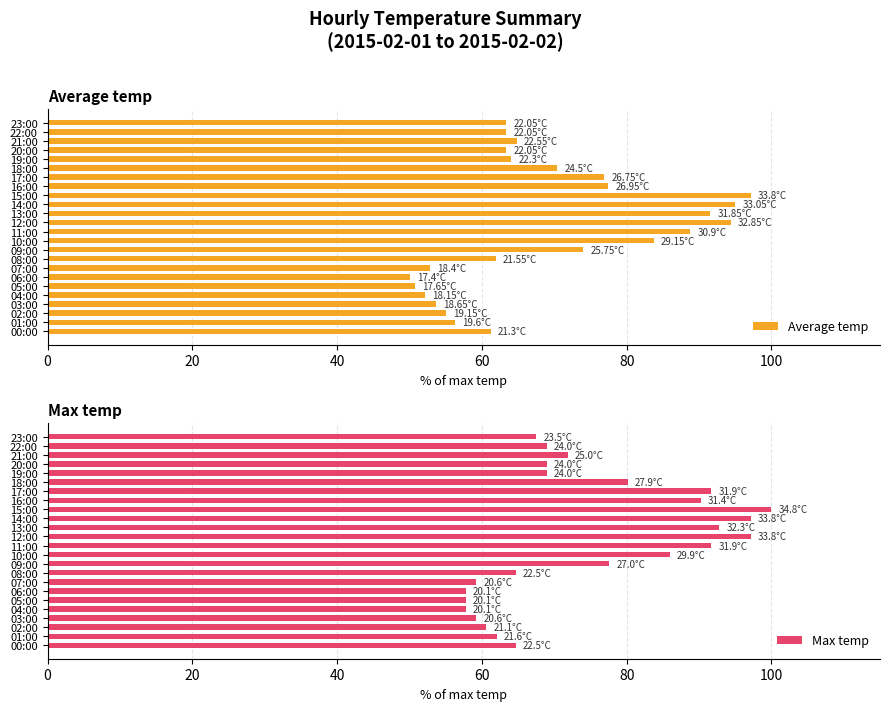

Rank the series by their maximum value, from lowest to highest.

Average temp, Max temp